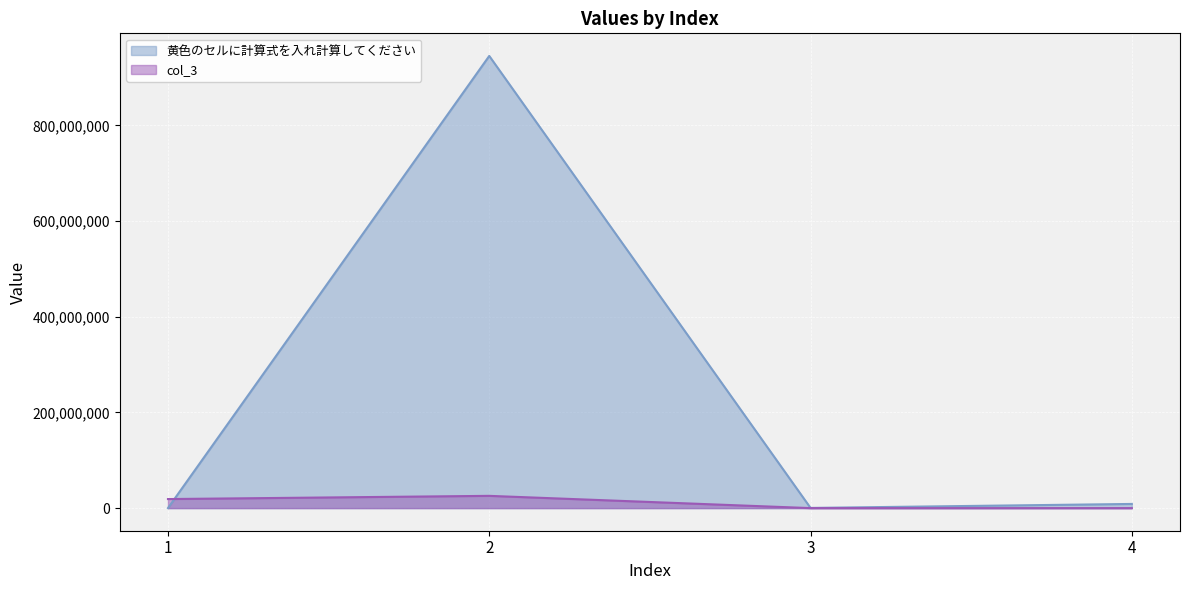

True or false: 黄色のセルに計算式を入れ計算してください has a value of 81002 at 1.

False